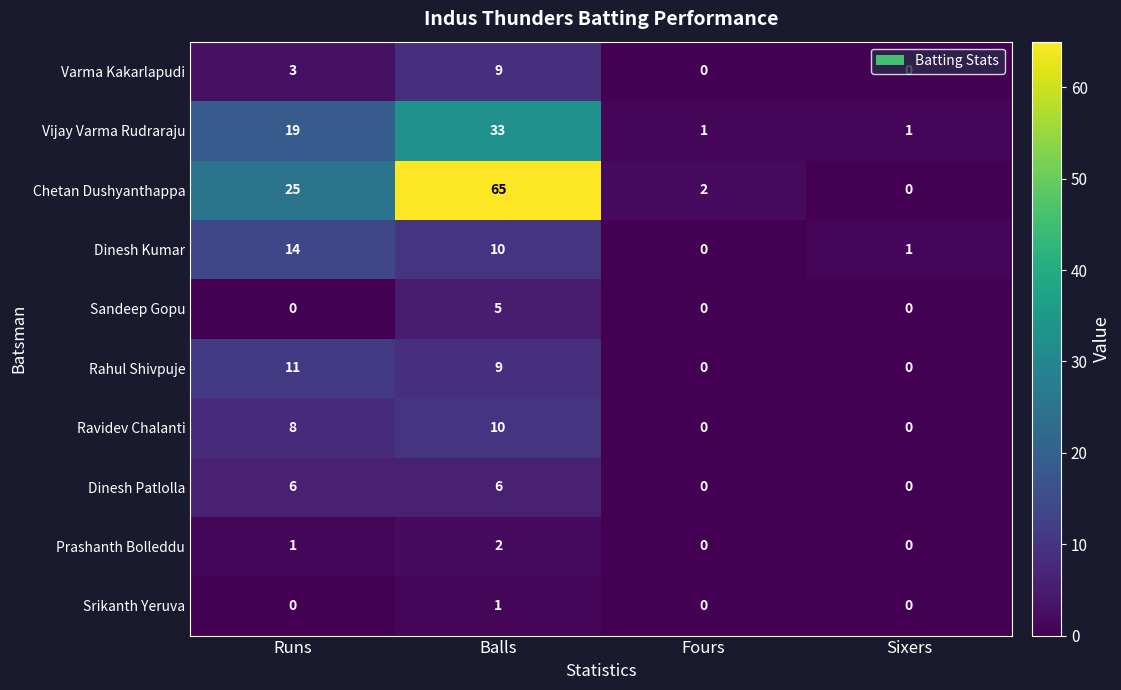

Is it true that Ravidev Chalanti equals 0 at Fours?

True